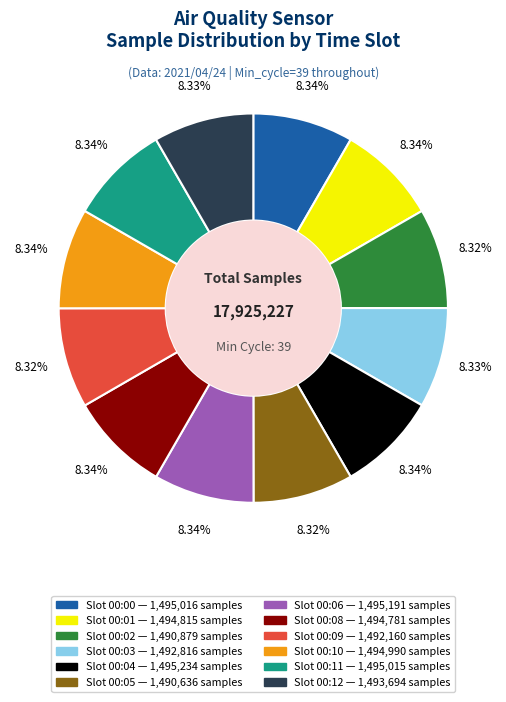

Is there any slice that represents more than half of the pie?

No